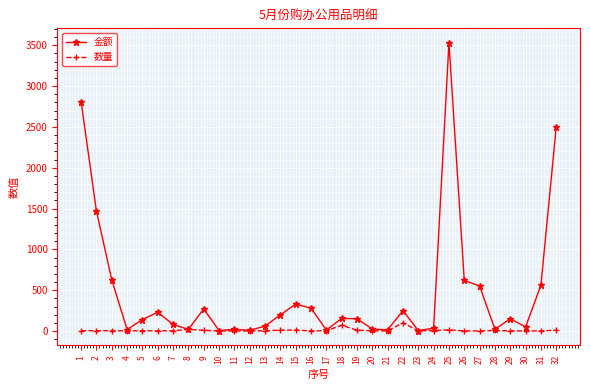

List the series in order of their overall mean, lowest first.

数量, 金额